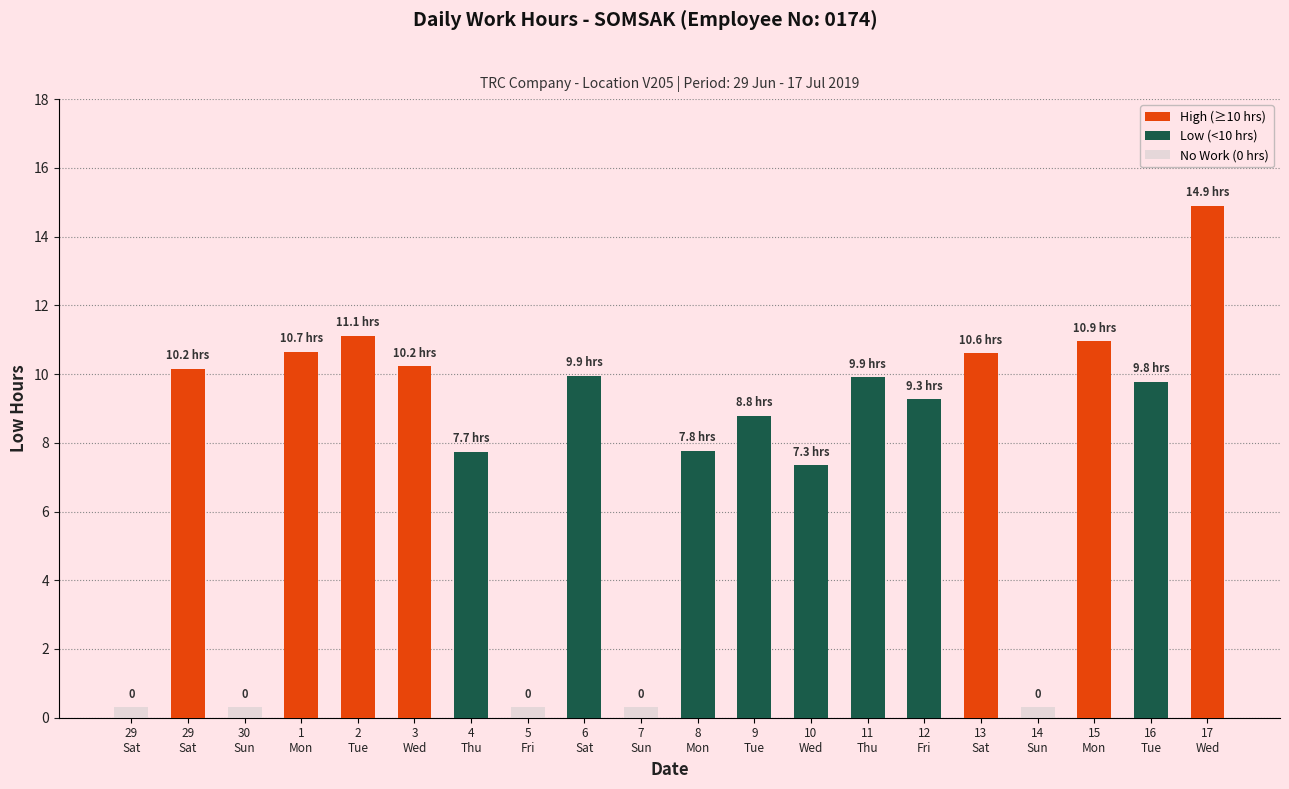

Reading left to right, what are all the values shown in this chart?

29-Sat(1)=0.0	29-Sat(2)=10.2	30-Sun=0.0	1-Mon=10.7	2-Tue=11.1	3-Wed=10.2	4-Thu=7.7	5-Fri=0.0	6-Sat=9.9	7-Sun=0.0	8-Mon=7.8	9-Tue=8.8	10-Wed=7.3	11-Thu=9.9	12-Fri=9.3	13-Sat=10.6	14-Sun=0.0	15-Mon=10.9	16-Tue=9.8	17-Wed=14.9